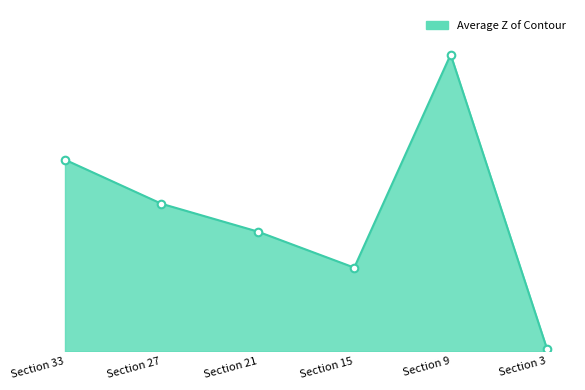

Approximately how many times larger is the value at Section 27 compared to Section 3?

64.5